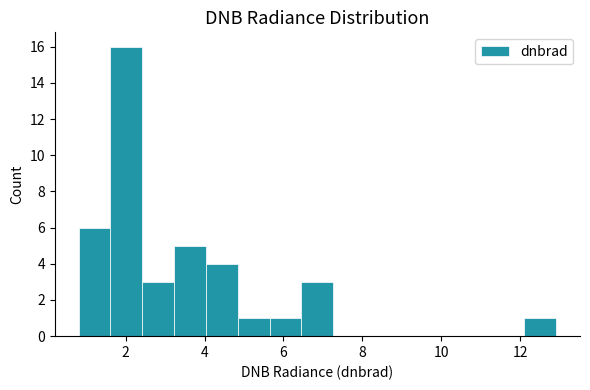

How tall is the bar that spans 5.6 to 6.4 on the x-axis? Neither the bar edges nor the heights are printed on the chart, so give them approximately, as read against the axes.

1